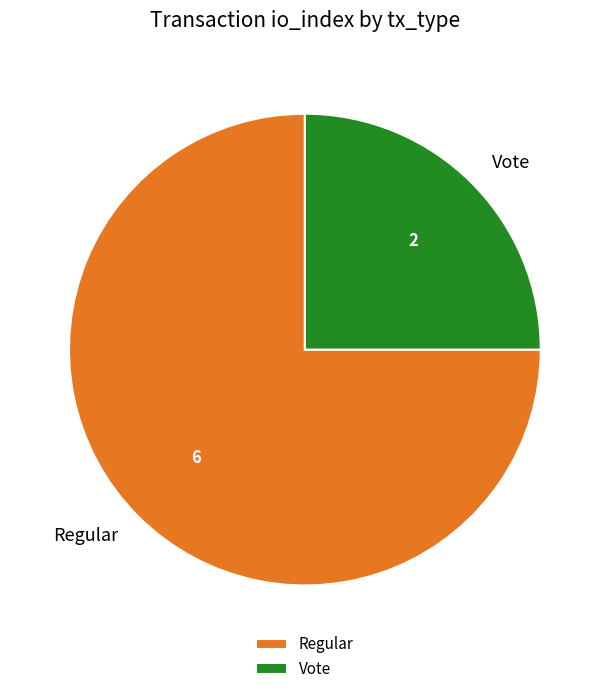

Which slice is the smallest?

Vote